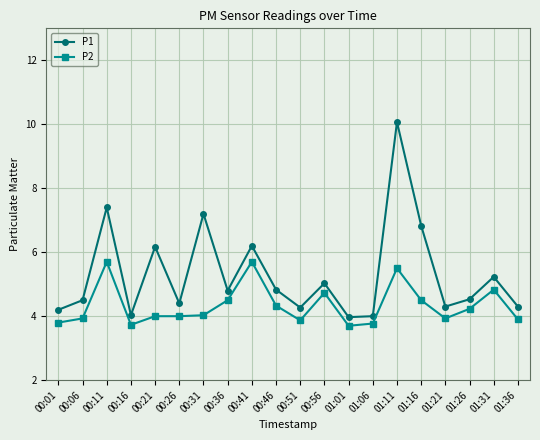

True or false: P2 and P1 intersect in this chart.

False